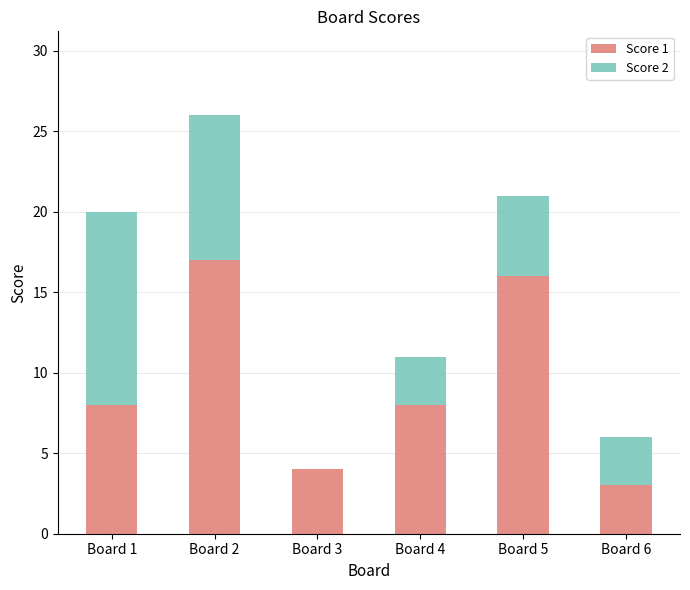

Reading left to right, transcribe the values for Score 1.

Board 1=8	Board 2=17	Board 3=4	Board 4=8	Board 5=16	Board 6=3